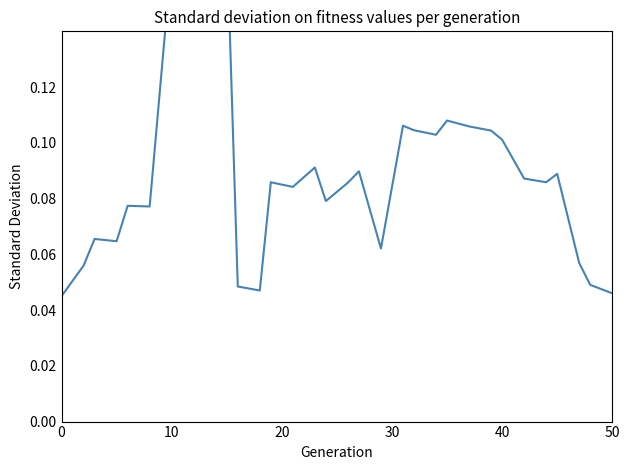

Is this an area chart (filled region under the line)?

No